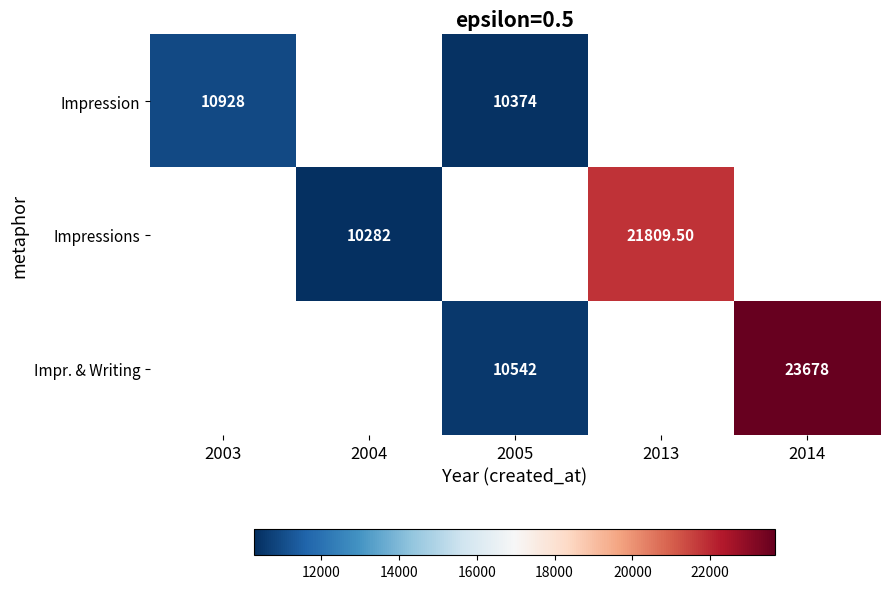

What is the sum of the Impression values at 2005 and 2003?

21302.0